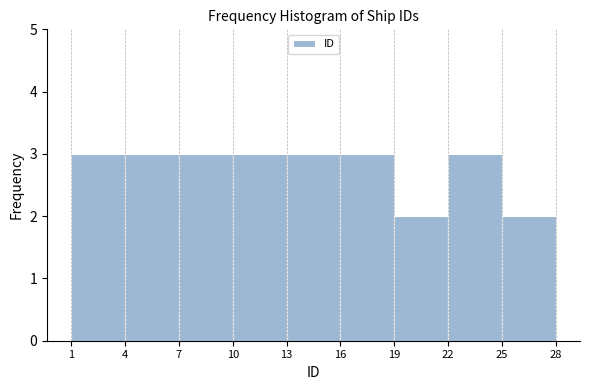

Reading left to right, list every bar in this chart as the range it spans on the x-axis followed by its height. The values are not printed on the chart, so give them approximately, as read against the axis.

1 to 4: 3
4 to 7: 3
7 to 10: 3
10 to 13: 3
13 to 16: 3
16 to 19: 3
19 to 22: 2
22 to 25: 3
25 to 28: 2